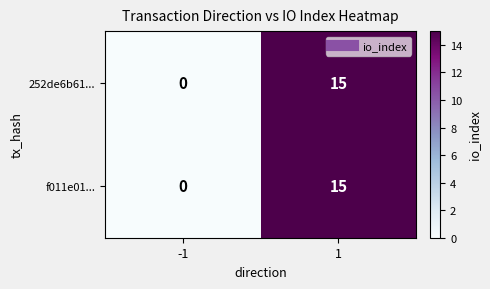

What is the greatest value displayed?

15